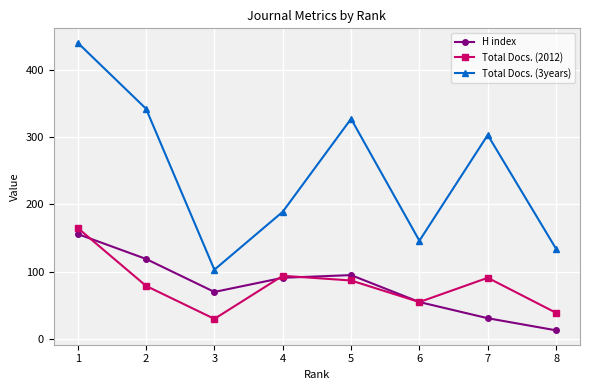

Rank the series at 3 from highest to lowest value.

Total Docs. (3years), H index, Total Docs. (2012)